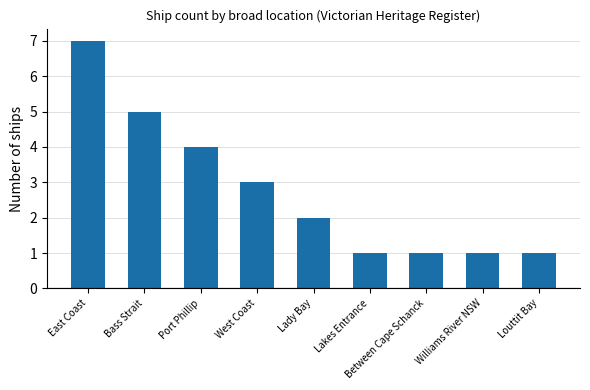

Reading left to right, transcribe all the data shown in this chart.

East Coast=7	Bass Strait=5	Port Phillip=4	West Coast=3	Lady Bay=2	Lakes Entrance=1	Between Cape Schanck=1	Williams River NSW=1	Louttit Bay=1